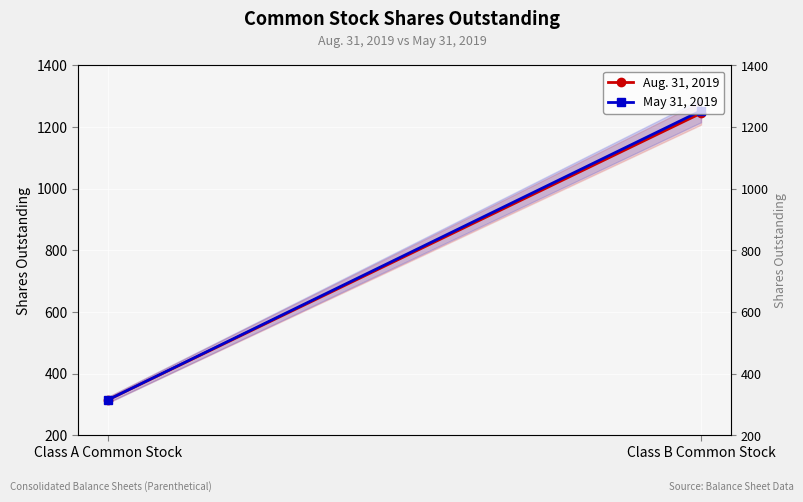

List the labels in order of Aug. 31, 2019 value, smallest first.

Class A Common Stock, Class B Common Stock